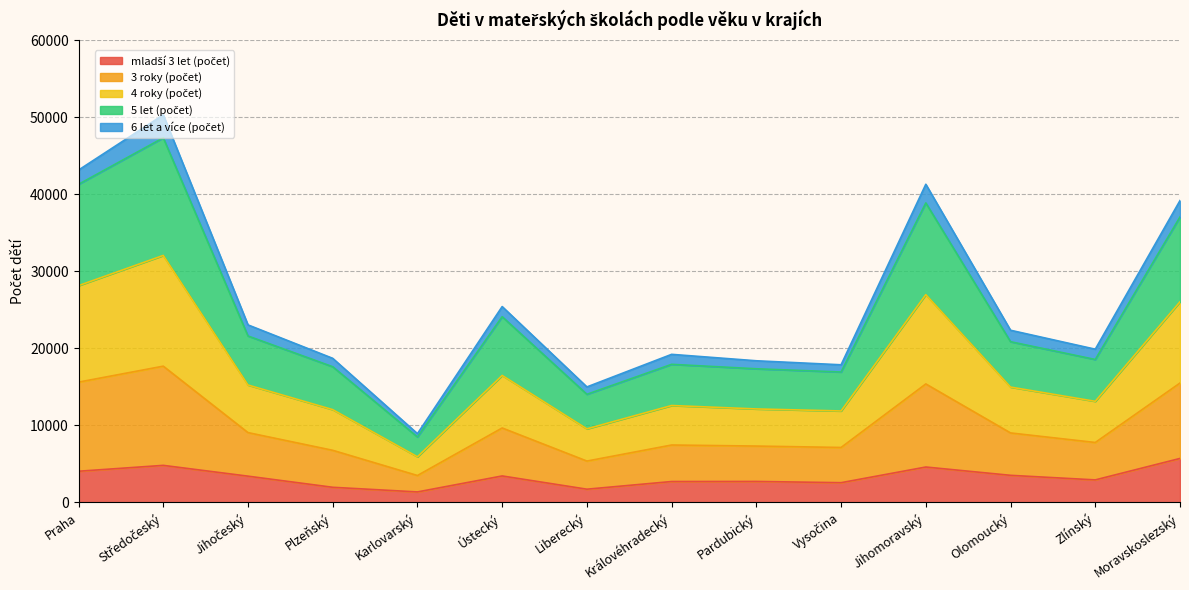

Does the chart have visible grid lines?

Yes